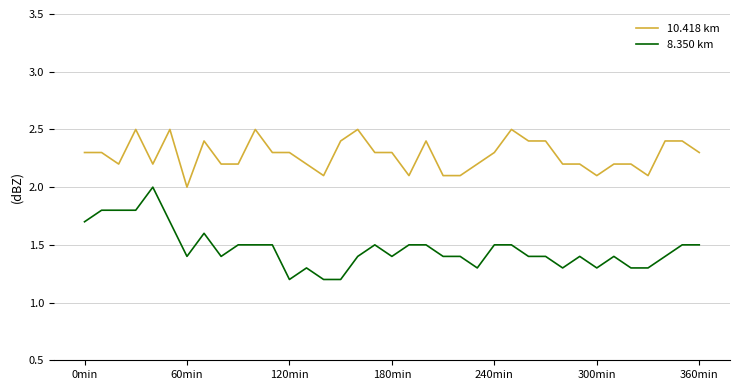

What is the sum of all 8.350 km values?

54.2